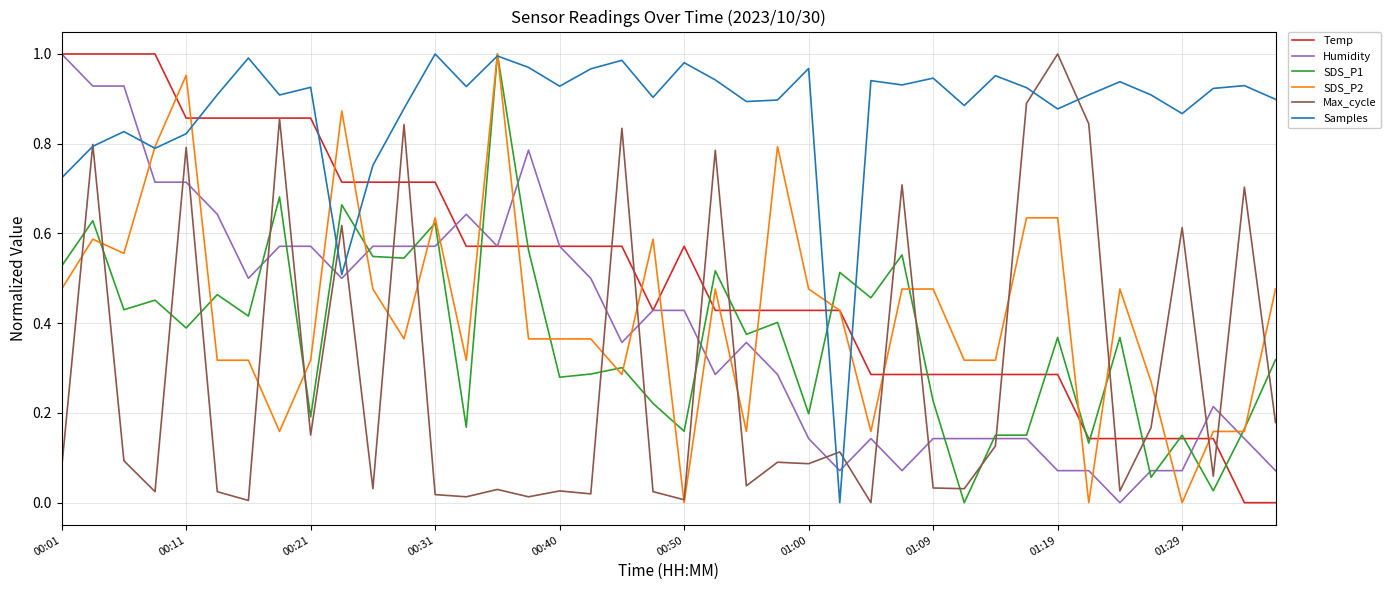

How many lines are shown in the chart?

6